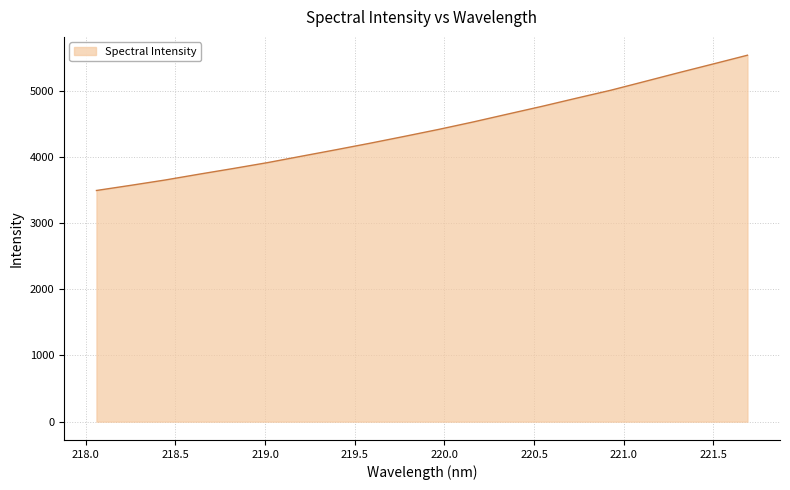

What is the greatest value displayed?

5534.8